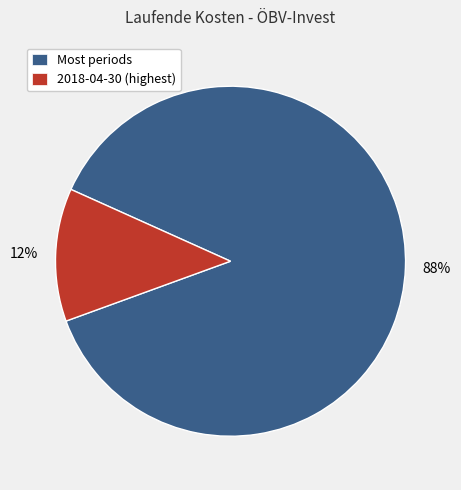

Do Most periods and 2018-04-30 (highest) together represent more than half of the pie?

Yes